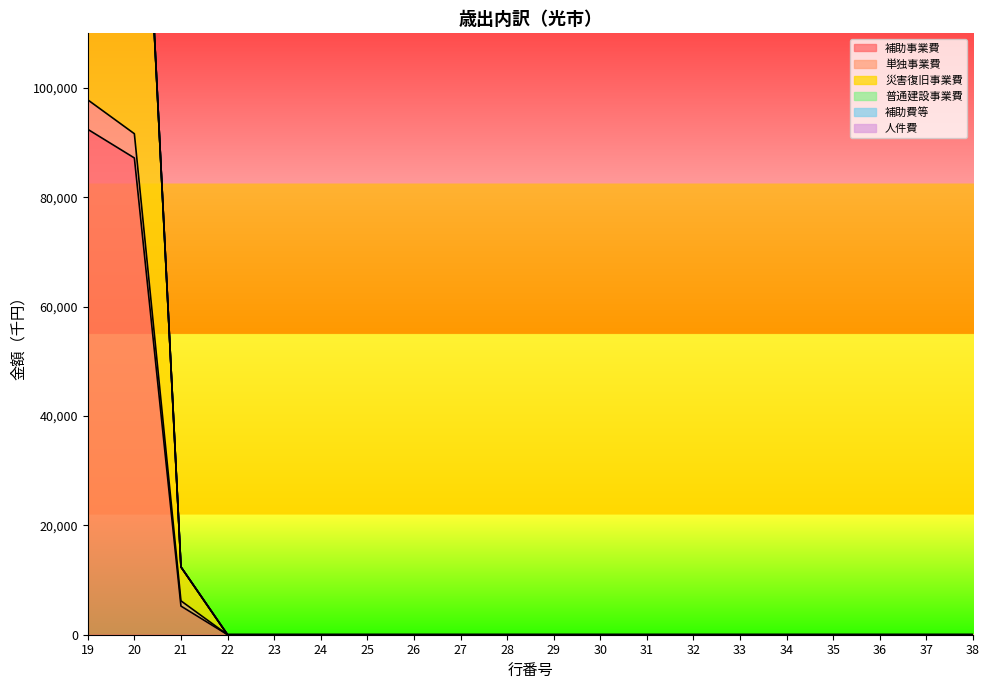

At how many categories does at least one series exceed 172751?

2